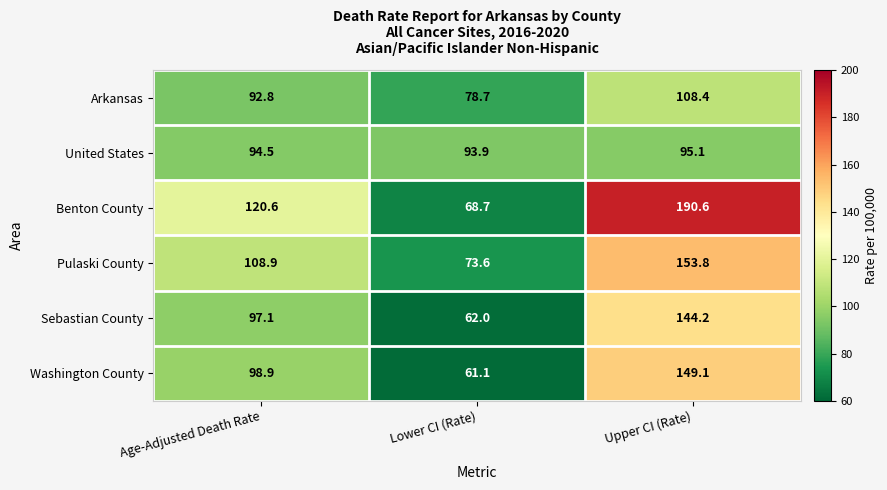

Rank the categories by Pulaski County value from lowest to highest.

Lower CI (Rate), Age-Adjusted Death Rate, Upper CI (Rate)